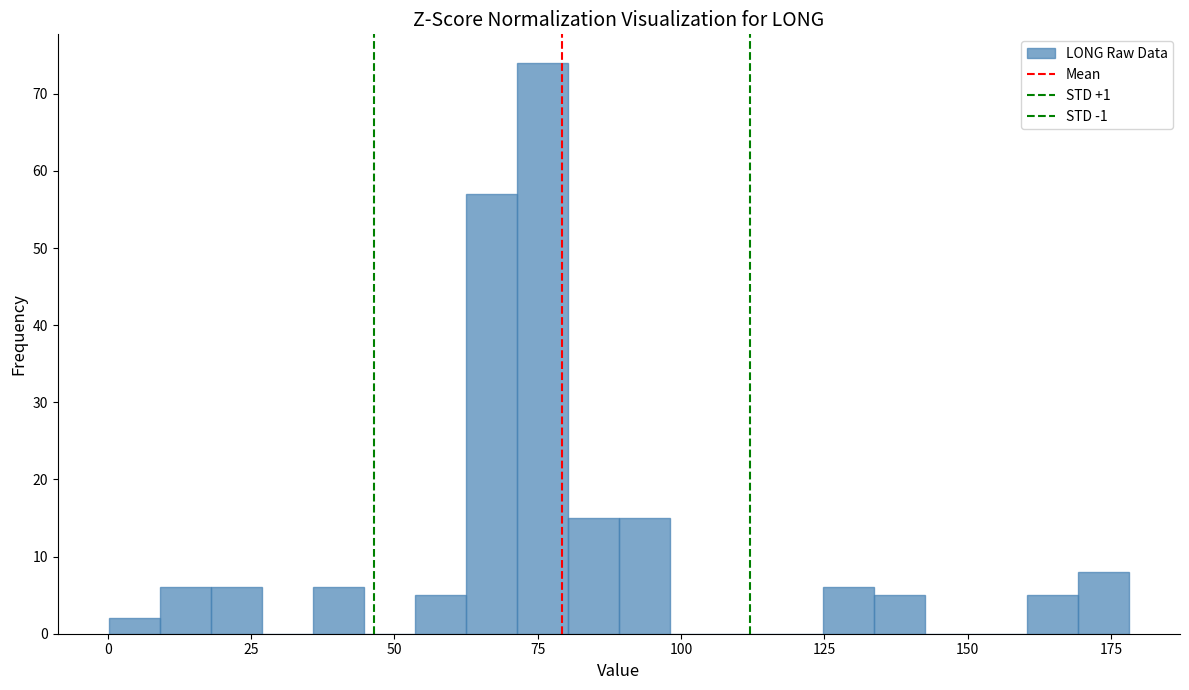

Around what value on the x-axis is the tallest bar? Give the approximate position of its centre, as read against the axis.

75